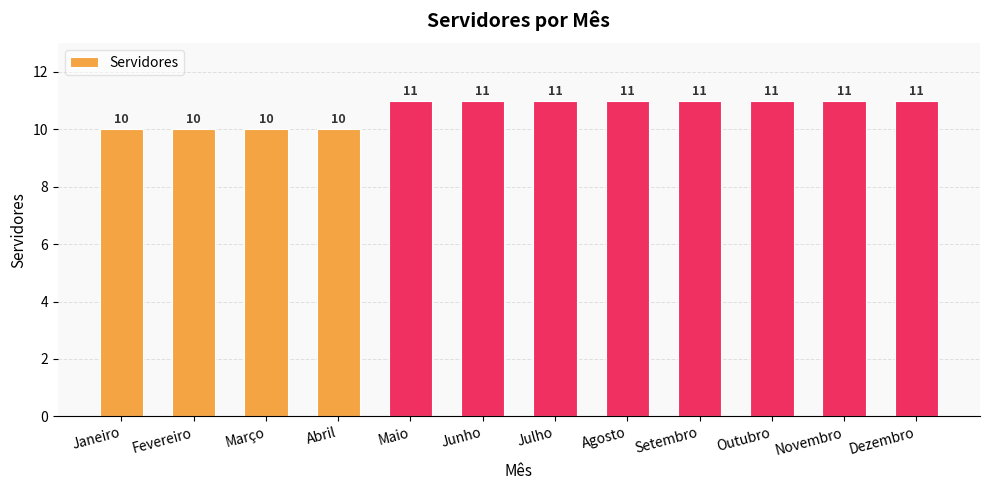

What is the ratio of the value at Outubro to the value at Julho?

1.0